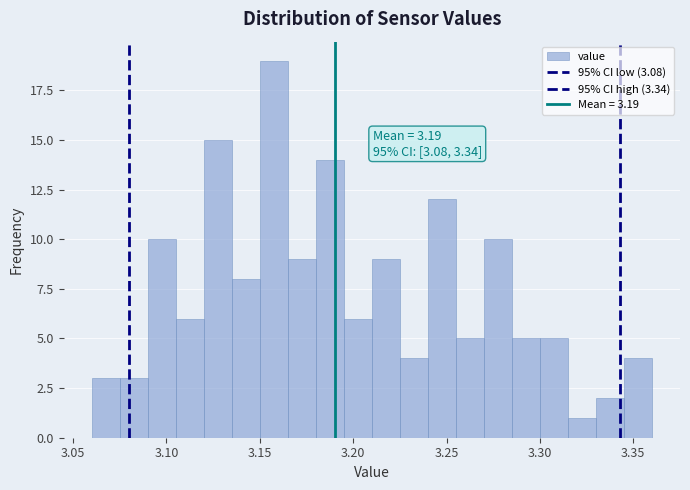

Read against the x-axis, roughly where is the centre of the tallest bar?

3.160